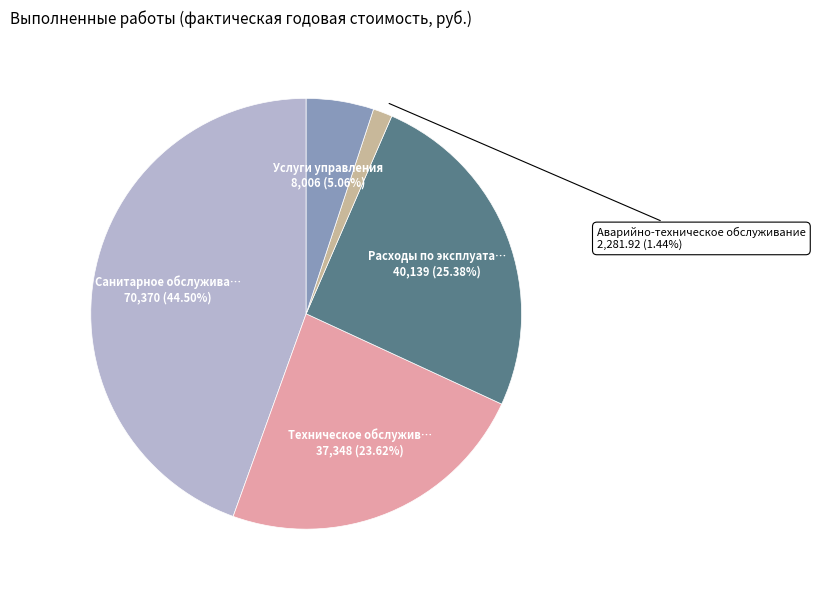

To the nearest percent, what is the average slice percentage?

20%